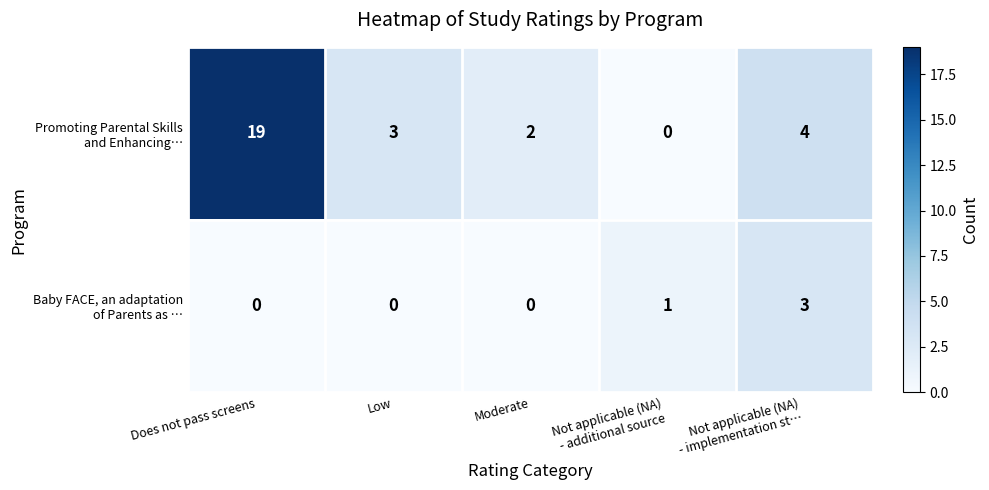

At how many categories does at least one series exceed 0?

5